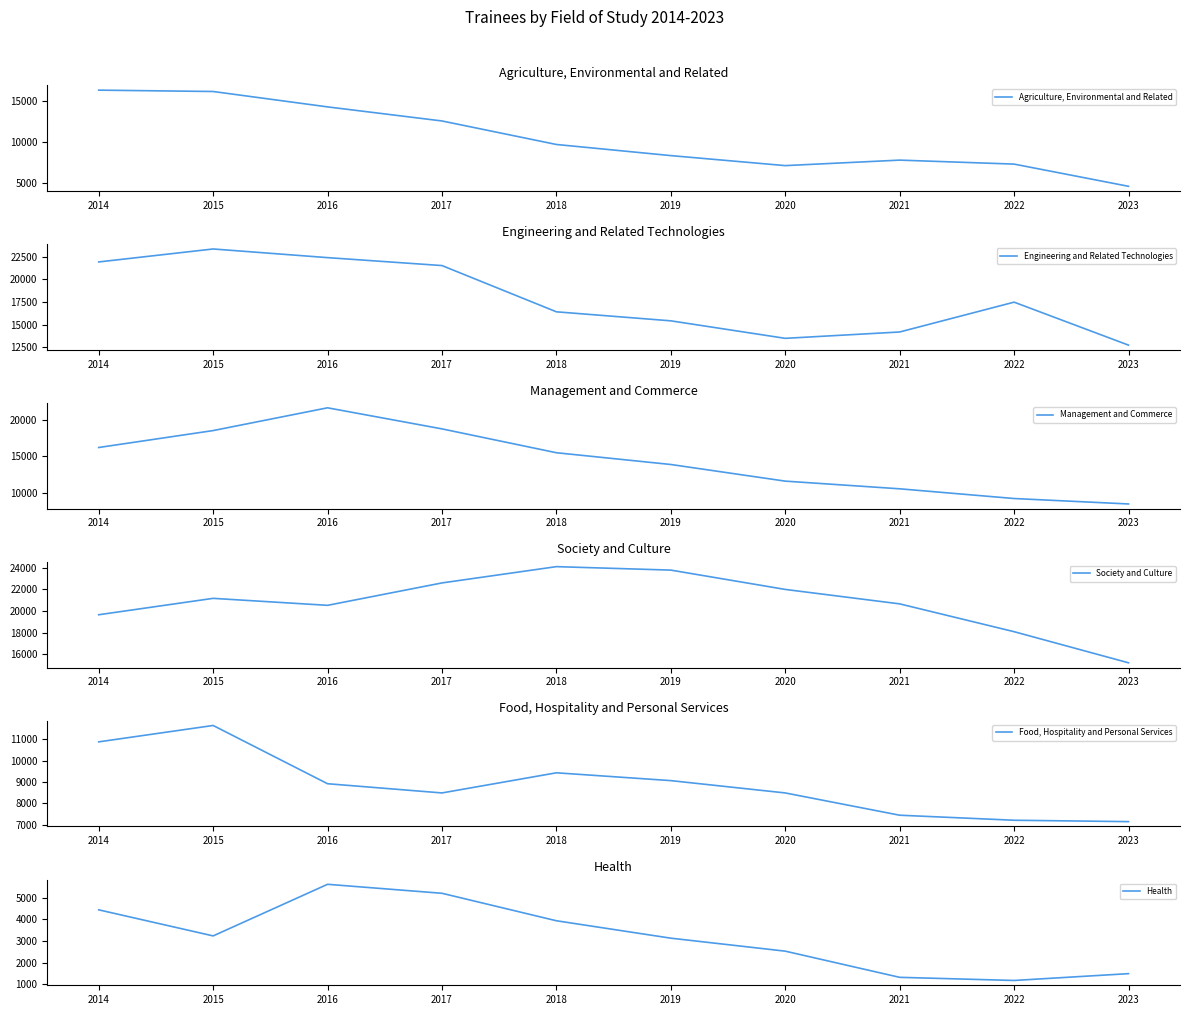

At which category is the sum across all series the highest?

2015